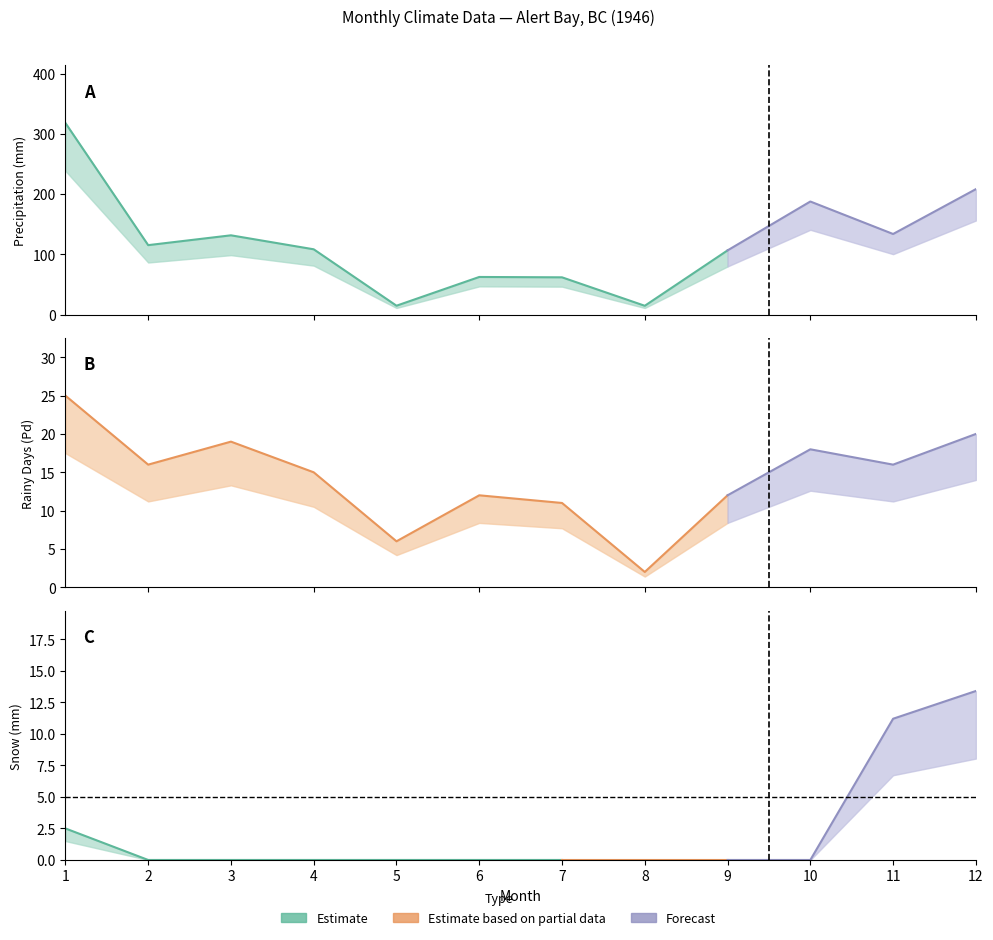

The S series shows 7.0 at 4. True or false?

False